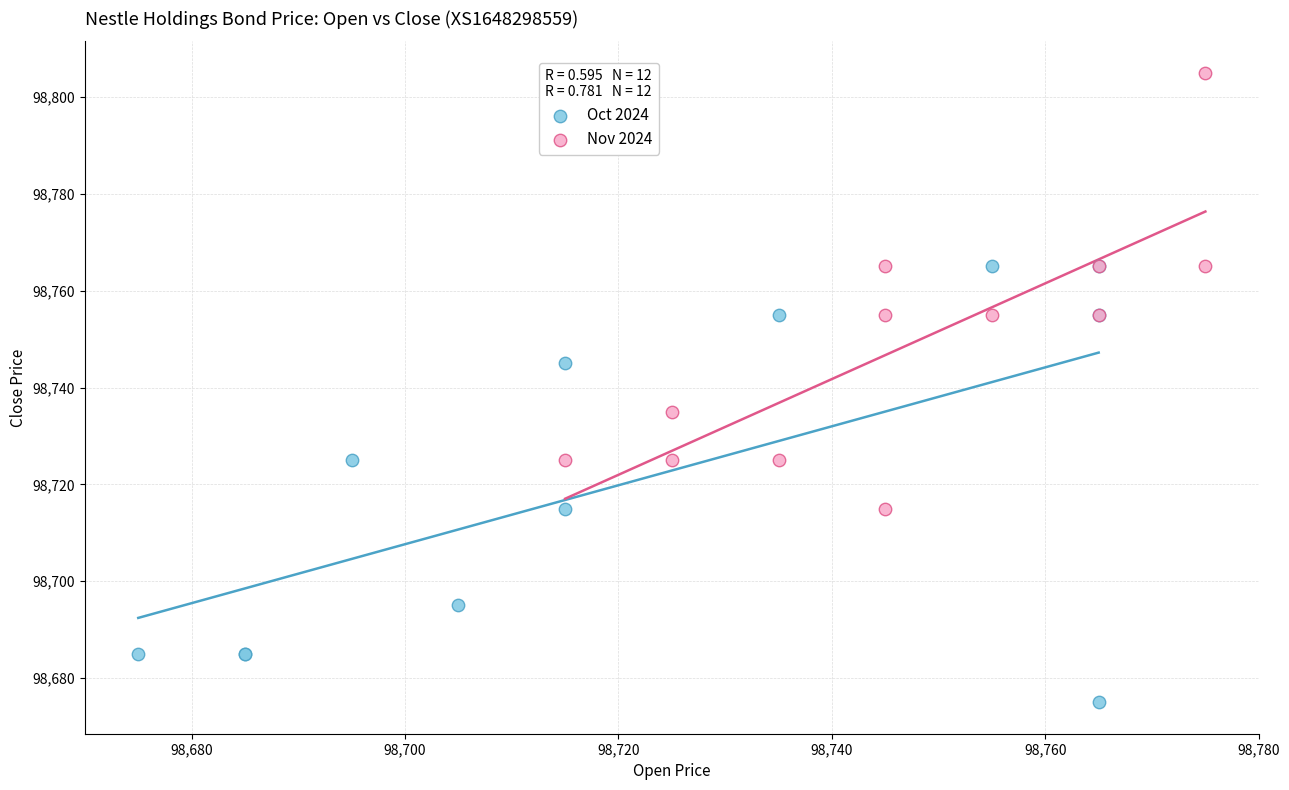

Which series contains the lowest Y value?

Oct 2024